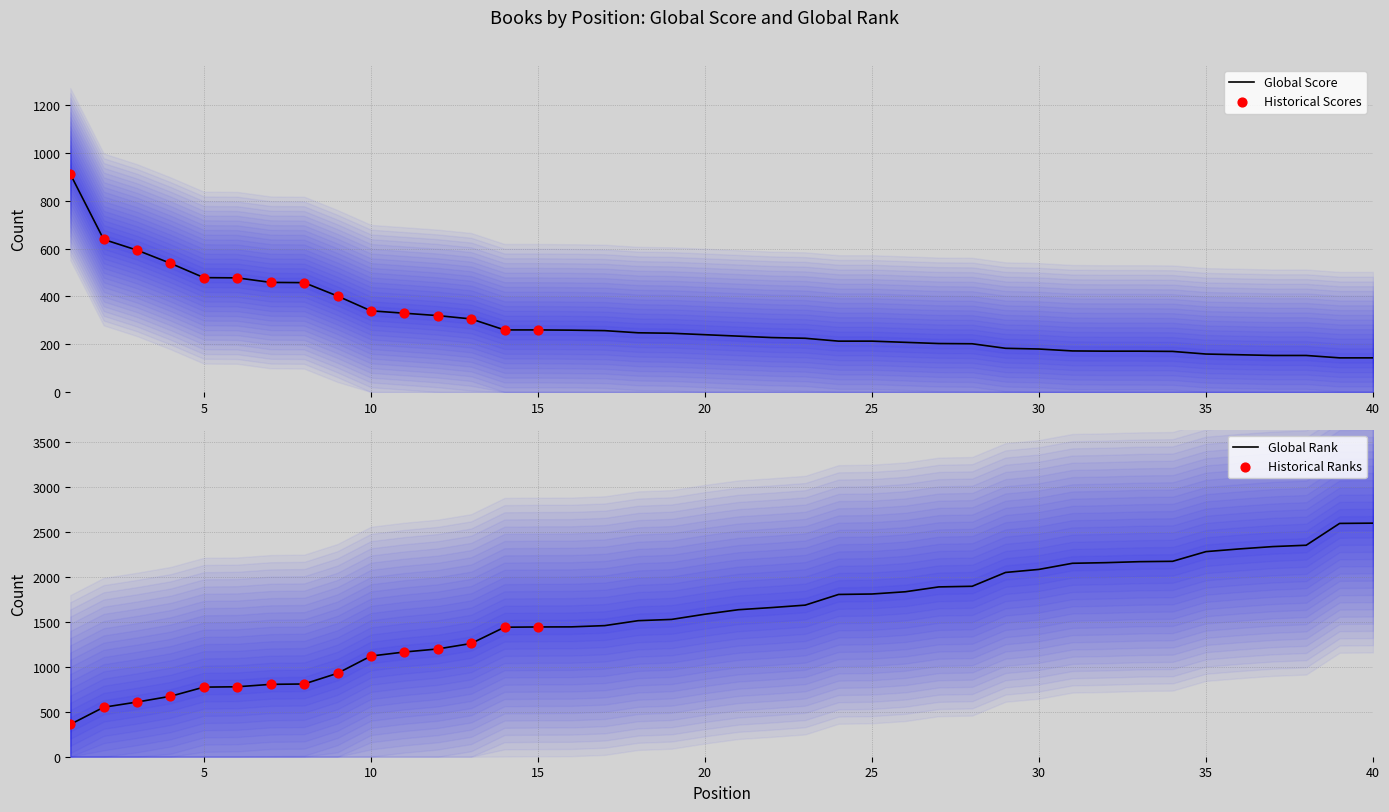

Which series has the widest spread of Y values?

Global Rank